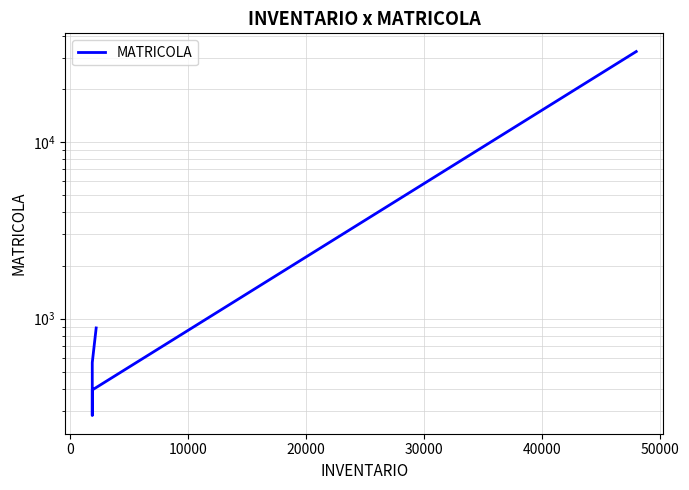

Reading left to right, what are all the values shown in this chart?

886	564	283	395	32528